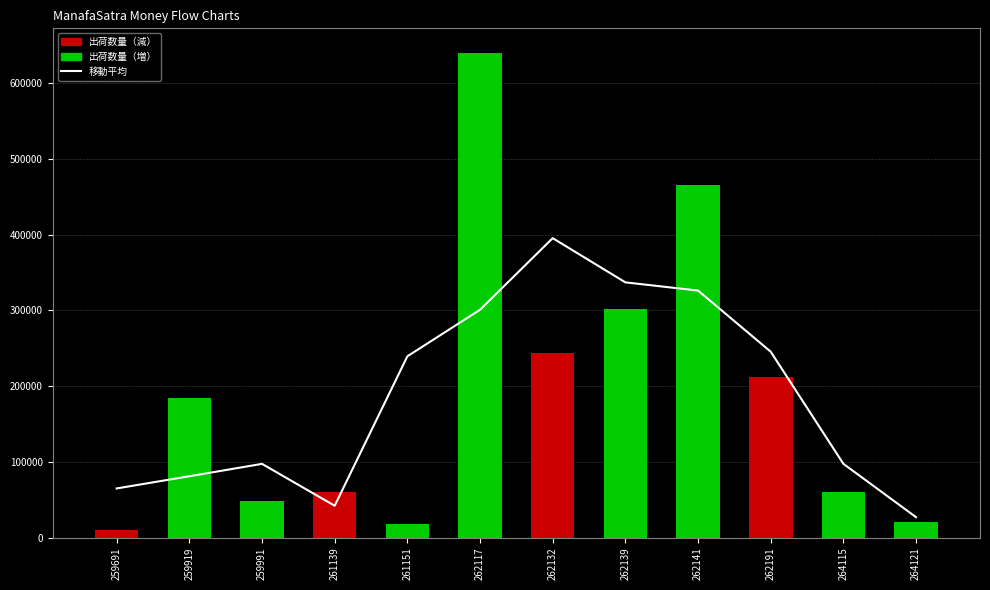

Reading left to right, what are all the values shown in this chart?

64799.7	80902.7	97258.3	41954.7	239282.7	300721.7	395272.0	336908.7	326079.7	245365.0	97322.7	26892.3